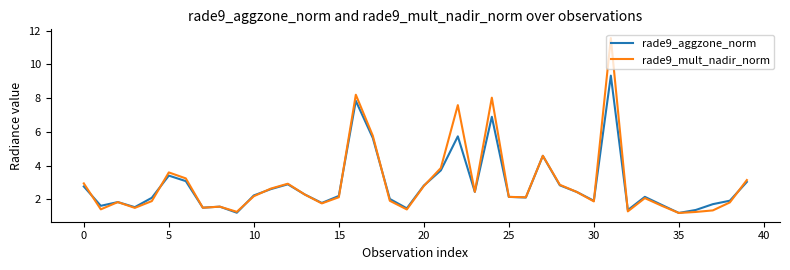

Which series ends up on top after the final intersection of rade9_mult_nadir_norm and rade9_aggzone_norm?

rade9_mult_nadir_norm